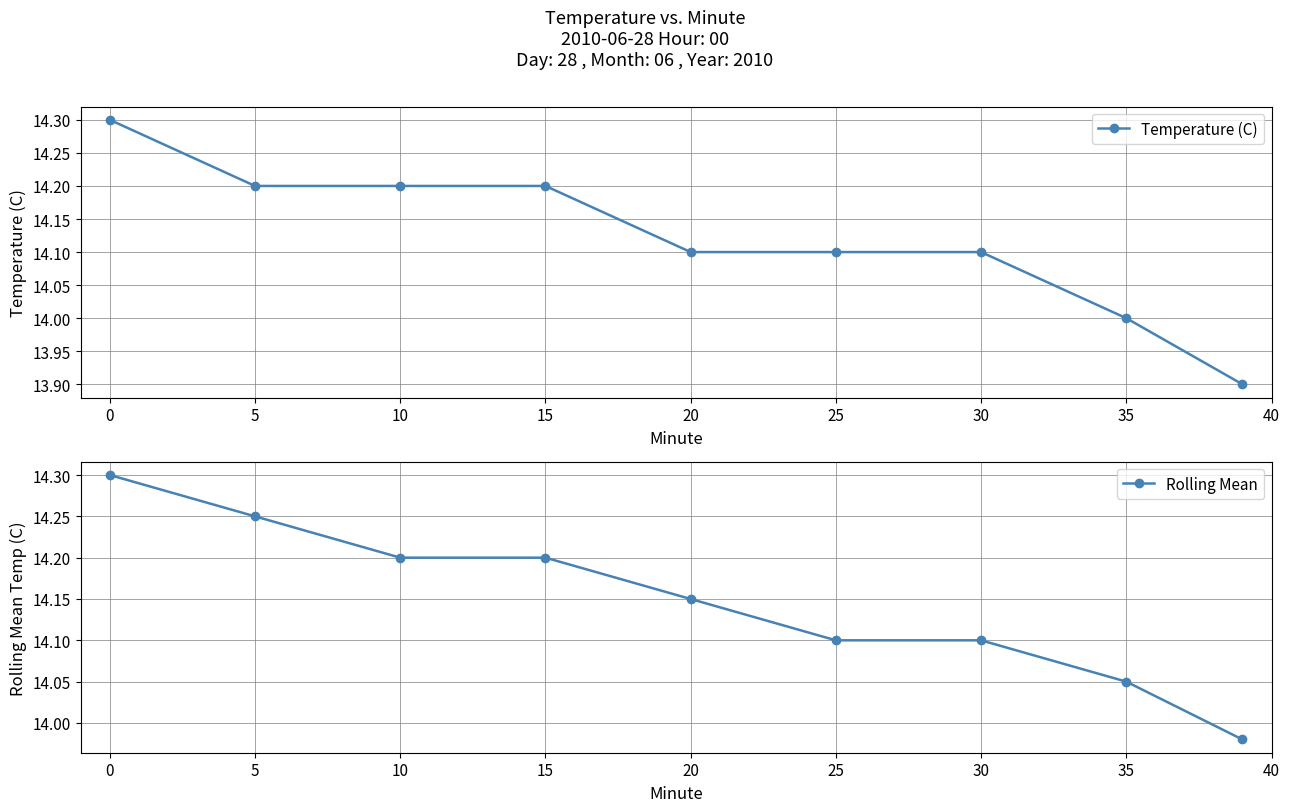

The value of Rolling Mean at 10 is 18.9. True or false?

False